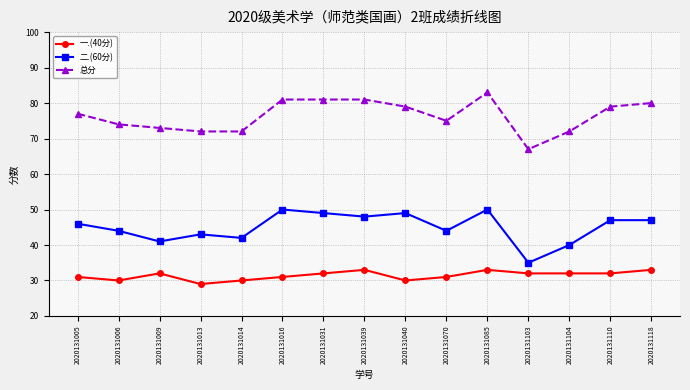

Reading left to right, what are all the values shown in this chart?

一.(40分): 2020131005=31	2020131006=30	2020131009=32	2020131013=29	2020131014=30	2020131016=31	2020131031=32	2020131039=33	2020131040=30	2020131070=31	2020131085=33	2020131103=32	2020131104=32	2020131110=32	2020131118=33
二.(60分): 2020131005=46	2020131006=44	2020131009=41	2020131013=43	2020131014=42	2020131016=50	2020131031=49	2020131039=48	2020131040=49	2020131070=44	2020131085=50	2020131103=35	2020131104=40	2020131110=47	2020131118=47
总分: 2020131005=77	2020131006=74	2020131009=73	2020131013=72	2020131014=72	2020131016=81	2020131031=81	2020131039=81	2020131040=79	2020131070=75	2020131085=83	2020131103=67	2020131104=72	2020131110=79	2020131118=80